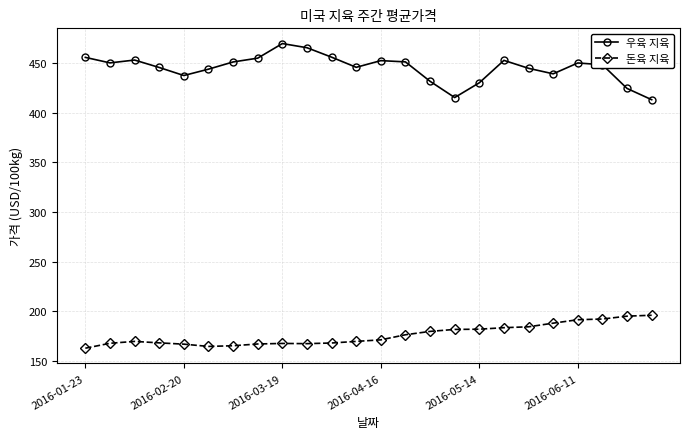

True or false: 우육 지육 and 돈육 지육 cross at least once.

False